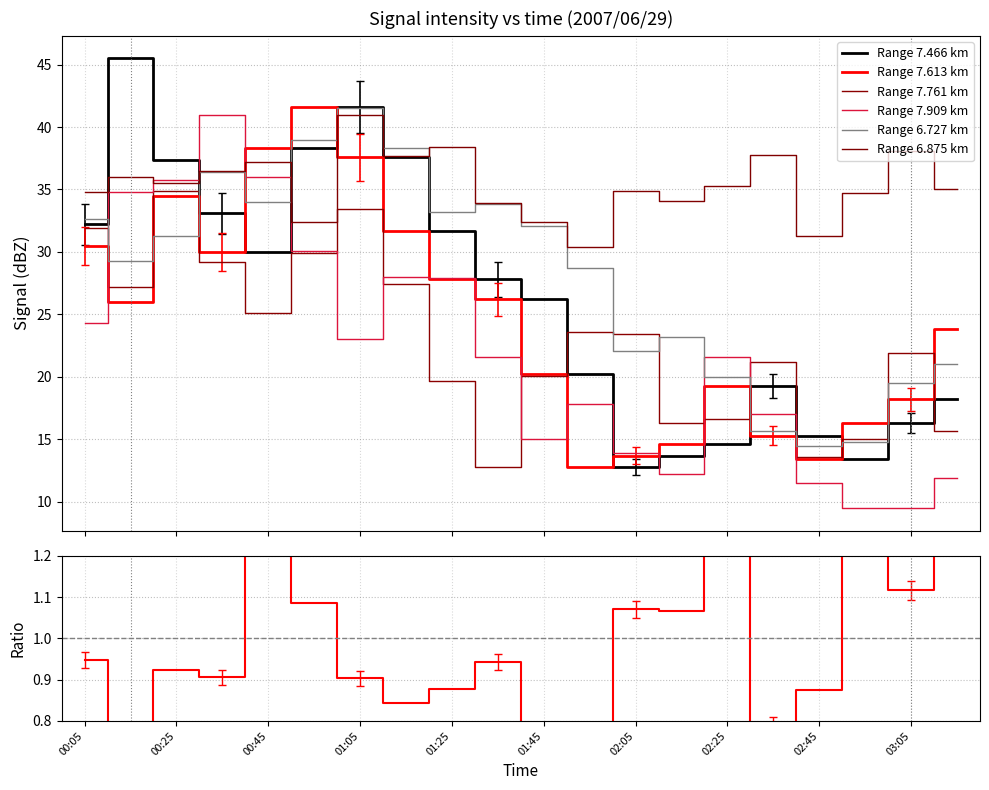

Reading left to right, extract all data points from this chart.

7.466: 32.2	45.5	37.4	33.1	30.0	38.3	41.6	37.6	31.7	27.8	26.2	20.2	12.8	13.7	14.6	19.3	15.3	13.4	16.3	18.2
7.613: 30.5	26.0	34.5	30.0	38.3	41.6	37.6	31.7	27.8	26.2	20.2	12.8	13.7	14.6	19.3	15.3	13.4	16.3	18.2	23.8
7.761: 31.9	27.2	34.9	29.2	25.1	29.9	33.4	27.4	19.7	12.8	20.1	23.6	23.4	16.3	16.6	21.2	13.6	15.0	21.9	15.7
7.909: 24.3	34.8	35.8	41.0	36.0	30.1	23.0	28.0	27.9	21.6	15.0	17.8	13.9	12.2	21.6	17.0	11.5	9.5	9.5	11.9
6.727: 32.6	29.3	31.3	36.4	34.0	39.0	41.5	38.3	33.2	33.8	32.1	28.7	22.1	23.2	20.0	15.7	14.5	14.8	19.5	21.0
6.875: 34.8	36.0	35.5	36.5	37.2	32.4	41.0	37.7	38.4	33.9	32.4	30.4	34.9	34.1	35.3	37.8	31.3	34.7	38.1	35.0